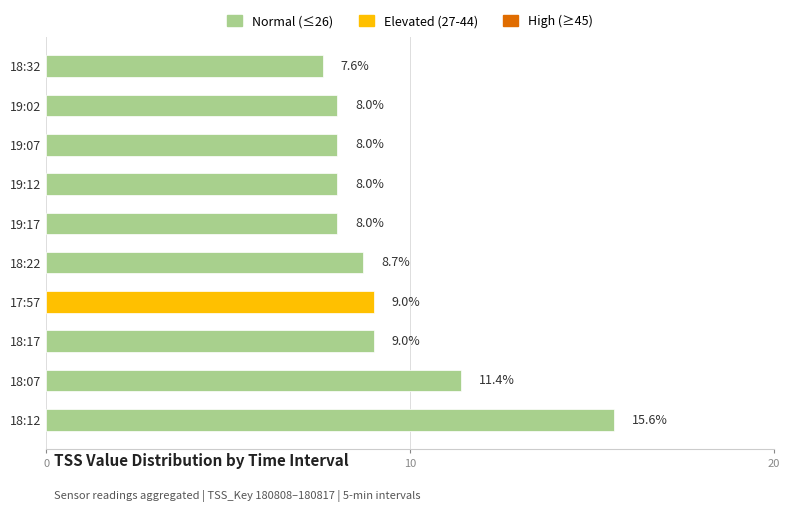

What is the change in value from 17:57 to 19:17?

-1.0